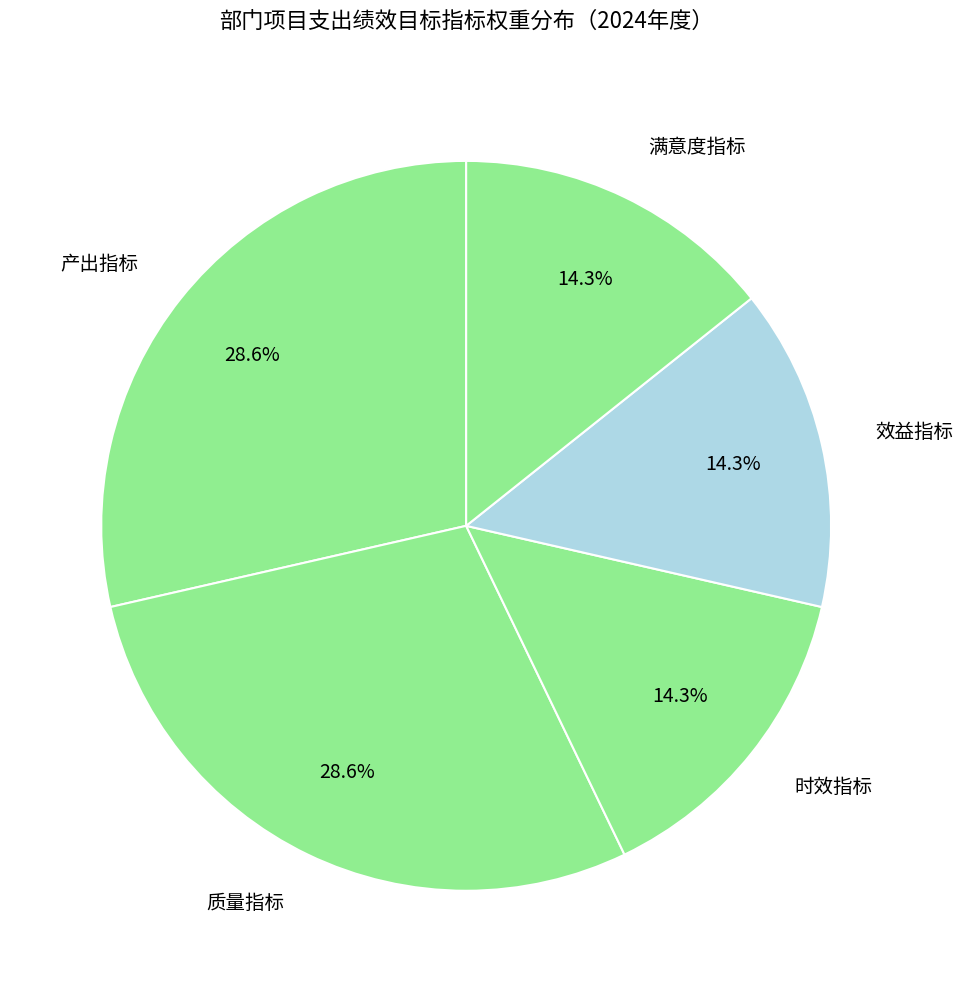

How many segments does this pie chart have?

5